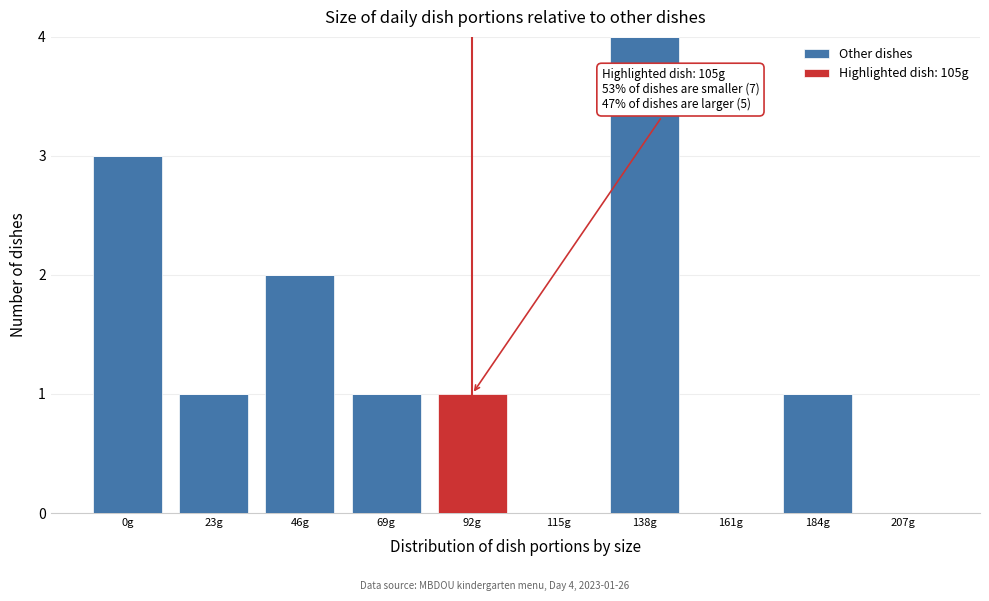

Reading left to right, what are the values for Other dishes?

0g=3	23g=1	46g=2	69g=1	92g=0	115g=0	138g=4	161g=0	184g=1	207g=0